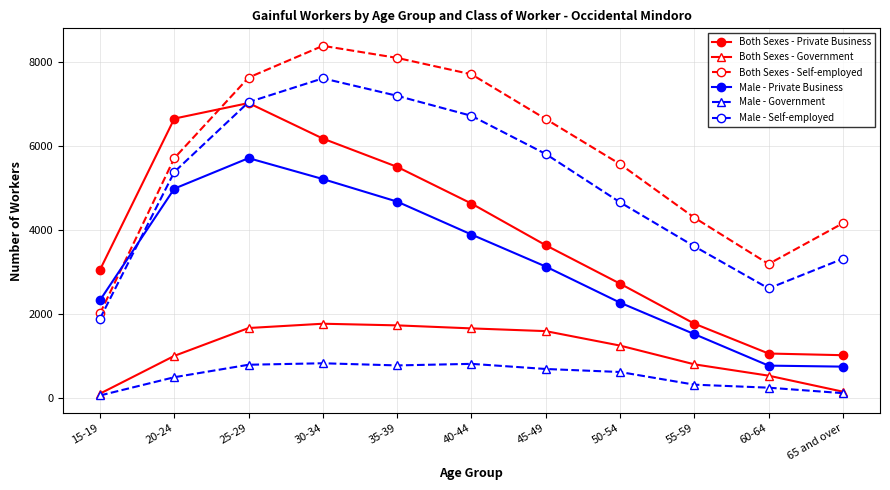

Rank the series by their maximum value, from lowest to highest.

Male - Government, Both Sexes - Government, Male - Private Business, Both Sexes - Private Business, Male - Self-employed, Both Sexes - Self-employed